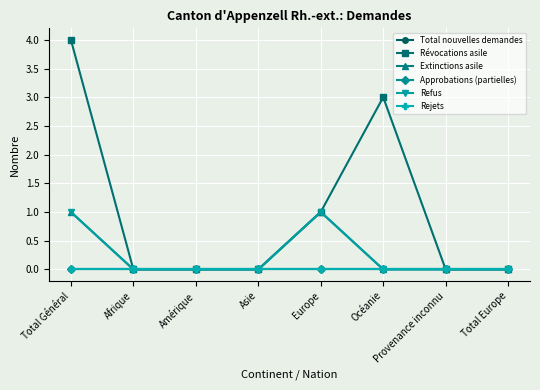

Reading right to left, transcribe all the data shown in this chart.

Total nouvelles demandes: 0	0	0	0	0	0	0	0
Révocations asile: 0	0	3	1	0	0	0	4
Extinctions asile: 0	0	0	1	0	0	0	1
Approbations (partielles): 0	0	0	0	0	0	0	0
Refus: 0	0	0	1	0	0	0	1
Rejets: 0	0	0	0	0	0	0	0